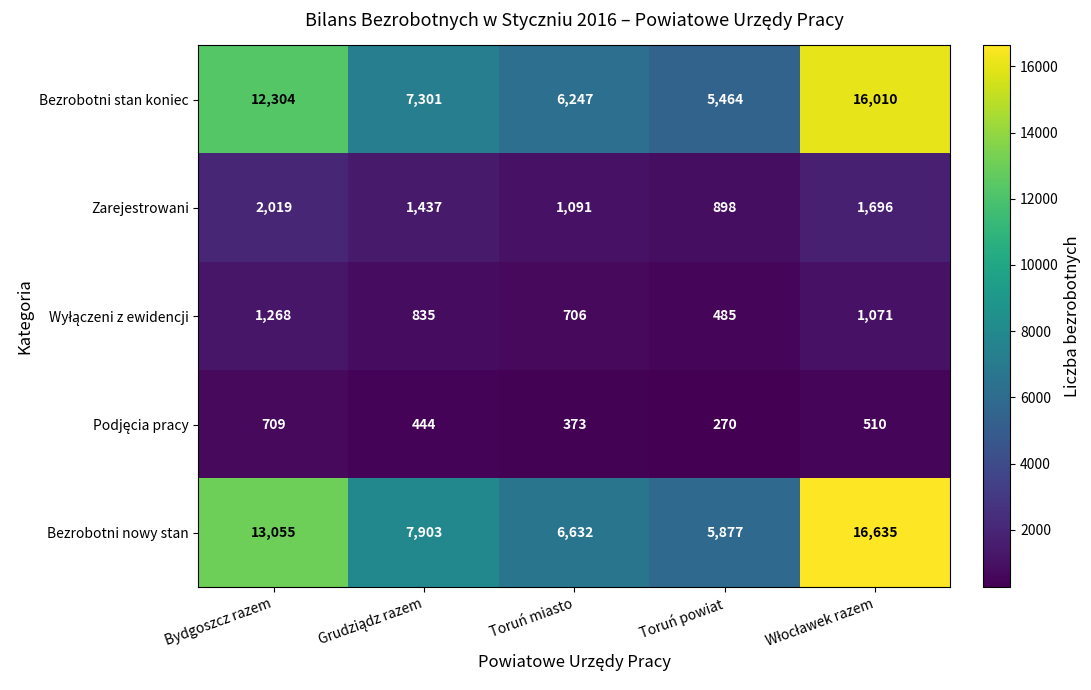

Which series has the widest spread of values?

Bezrobotni nowy stan